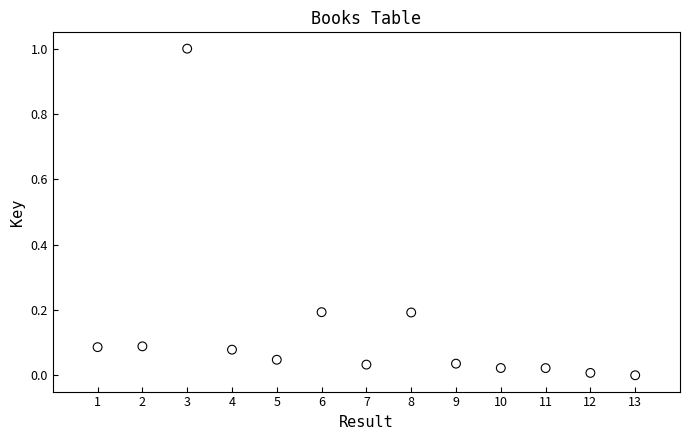

What is the range of Y values (max minus min)?

1.0